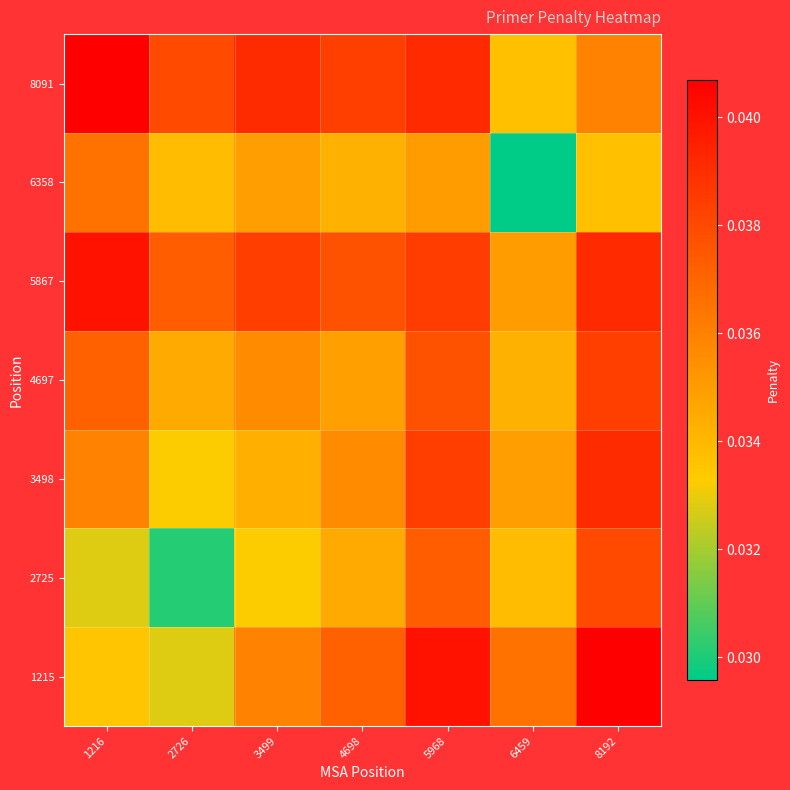

Reading left to right, transcribe all the data shown in this chart.

1215: 1216=0.0	2726=0.0	3499=0.0	4698=0.0	5968=0.0	6459=0.0	8192=0.0
2725: 1216=0.0	2726=0.0	3499=0.0	4698=0.0	5968=0.0	6459=0.0	8192=0.0
3498: 1216=0.0	2726=0.0	3499=0.0	4698=0.0	5968=0.0	6459=0.0	8192=0.0
4697: 1216=0.0	2726=0.0	3499=0.0	4698=0.0	5968=0.0	6459=0.0	8192=0.0
5867: 1216=0.0	2726=0.0	3499=0.0	4698=0.0	5968=0.0	6459=0.0	8192=0.0
6358: 1216=0.0	2726=0.0	3499=0.0	4698=0.0	5968=0.0	6459=0.0	8192=0.0
8091: 1216=0.0	2726=0.0	3499=0.0	4698=0.0	5968=0.0	6459=0.0	8192=0.0